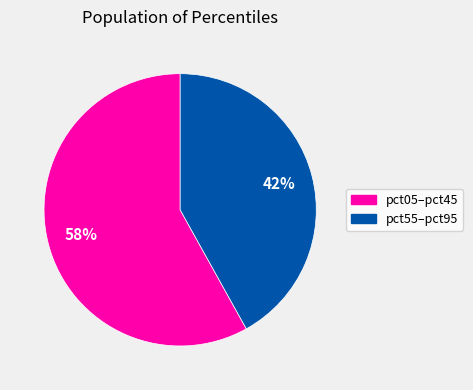

Between pct55–pct95 and pct05–pct45, which is larger?

pct05–pct45